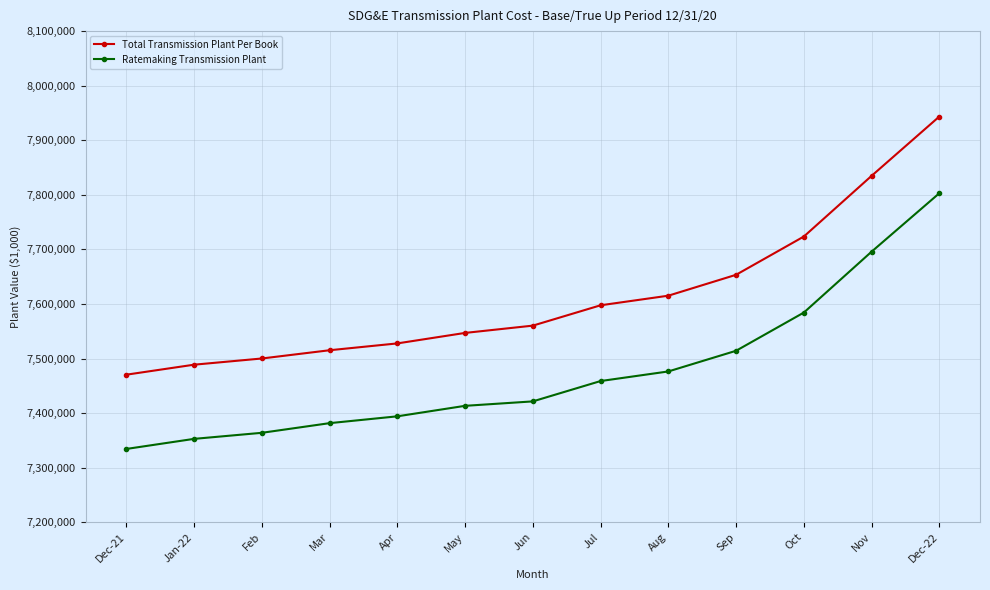

At which label is Ratemaking Transmission Plant closest to 7568572?

Oct